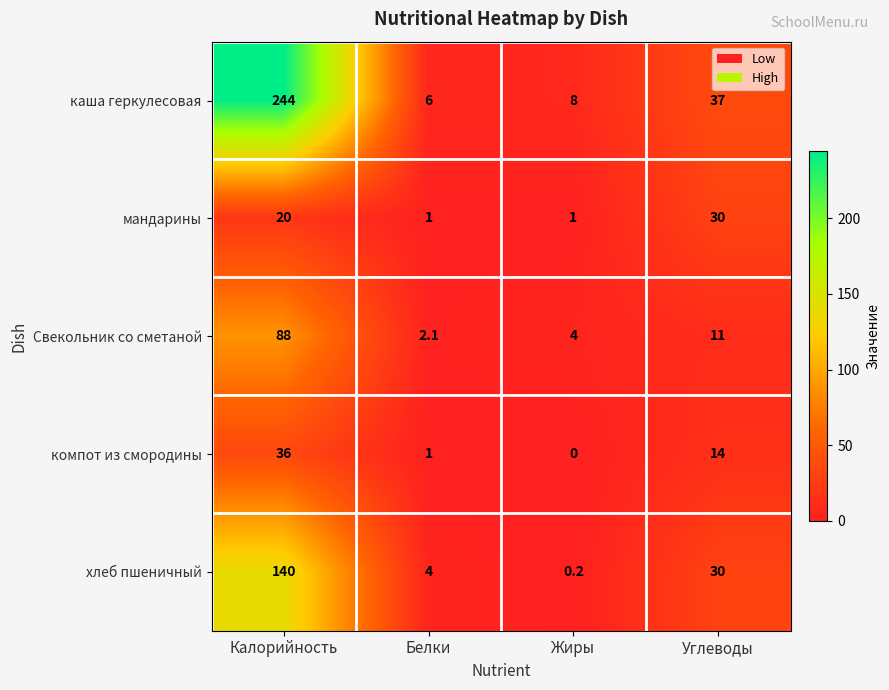

The Свекольник со сметаной series shows 130.0 at Калорийность. True or false?

False